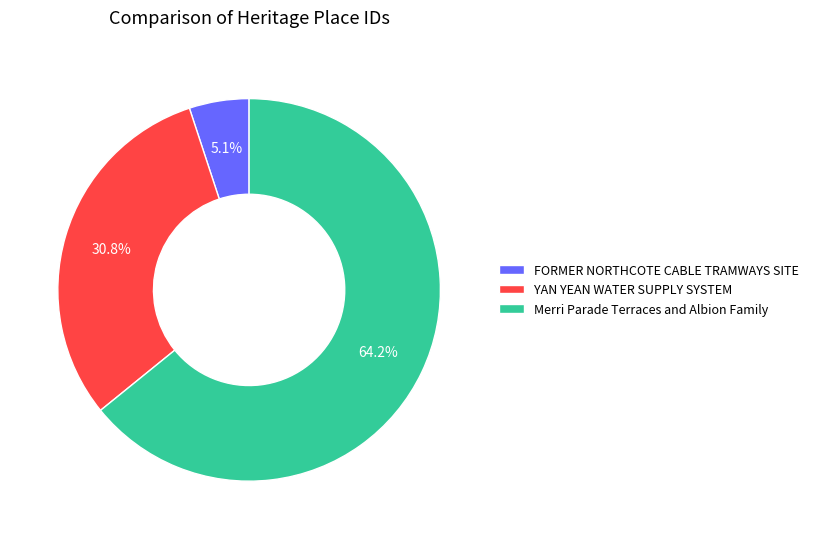

Is there a majority slice in this chart?

Yes